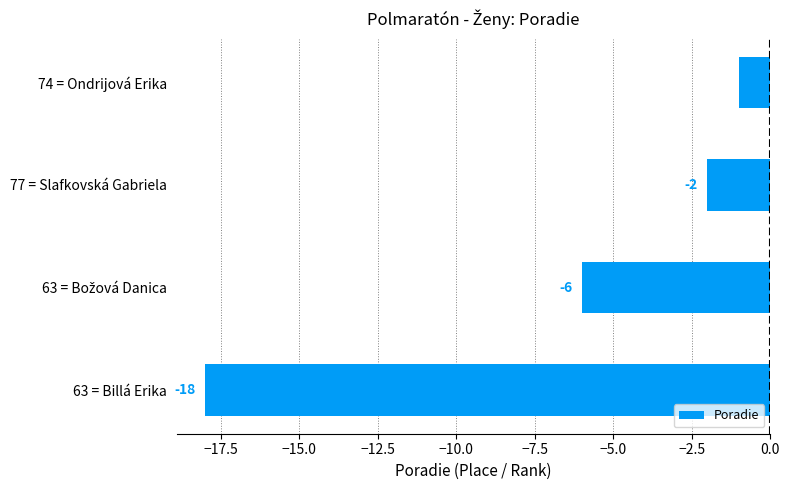

Reading top to bottom, transcribe all the data shown in this chart.

-1	-2	-6	-18